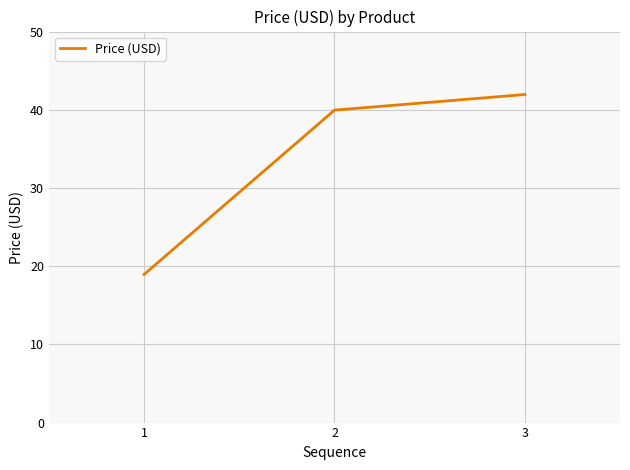

Which category has the highest value across all series?

3